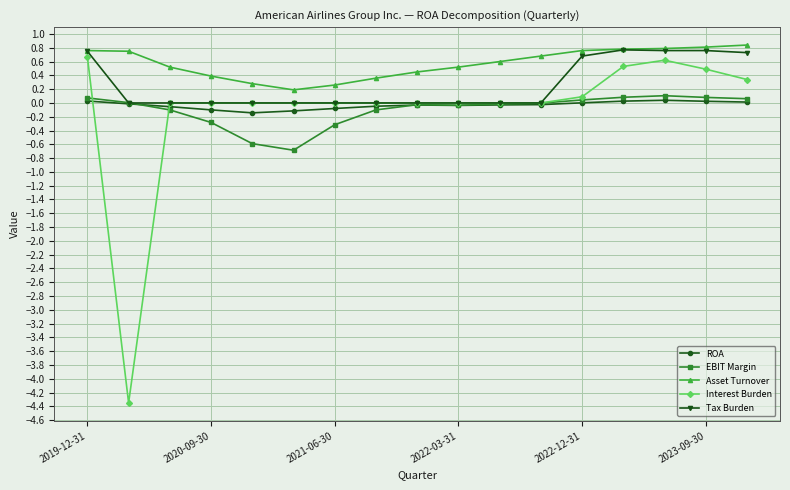

What is the smallest value displayed?

-4.3